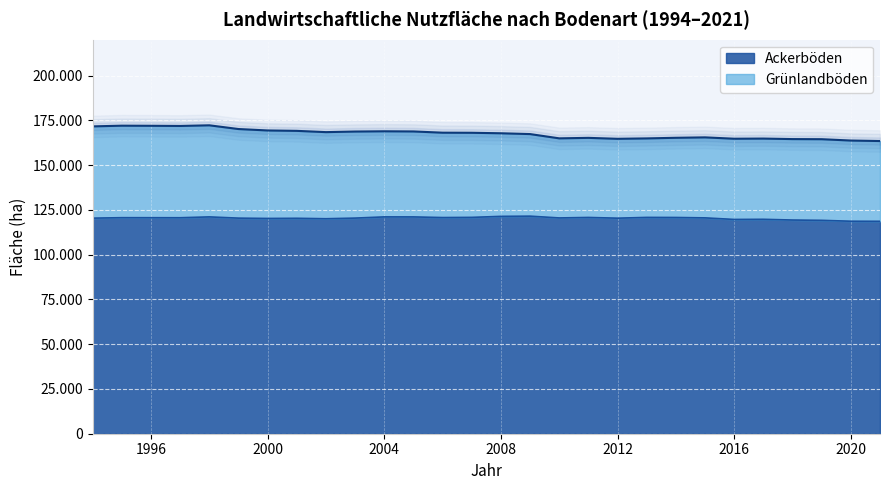

Reading right to left, list all the values displayed in this chart.

2021=118607.0	2020=118647.5	2019=119146.0	2018=119317.0	2017=119723.0	2016=119643.0	2015=120525.0	2014=120741.0	2013=120785.0	2012=120353.0	2011=120760.0	2010=120490.0	2009=121482.0	2008=121365.0	2007=120800.0	2006=120700.0	2005=121060.0	2004=121070.0	2003=120400.0	2002=120040.0	2001=120290.0	2000=120200.0	1999=120380.0	1998=121070.0	1997=120597.6	1996=120620.7	1995=120630.0	1994=120370.0